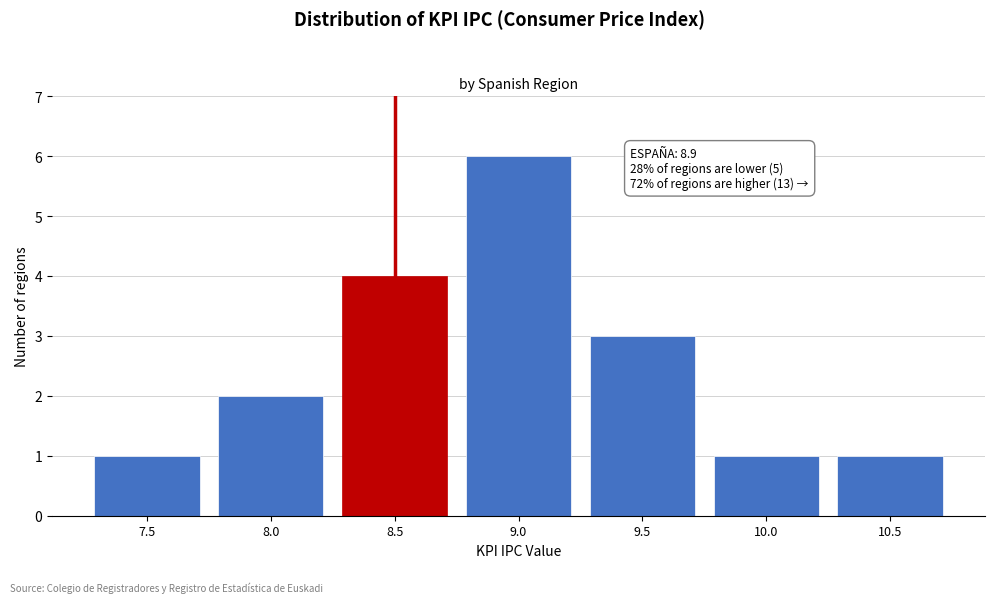

Reading right to left, extract all data points from this chart.

1	1	3	6	4	2	1